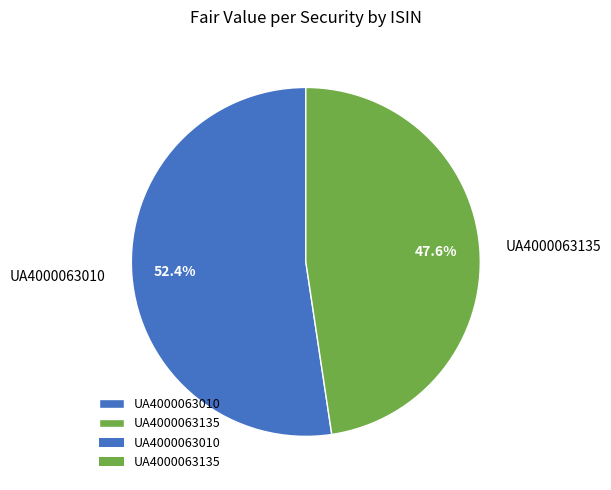

How many slices are in this pie chart?

2